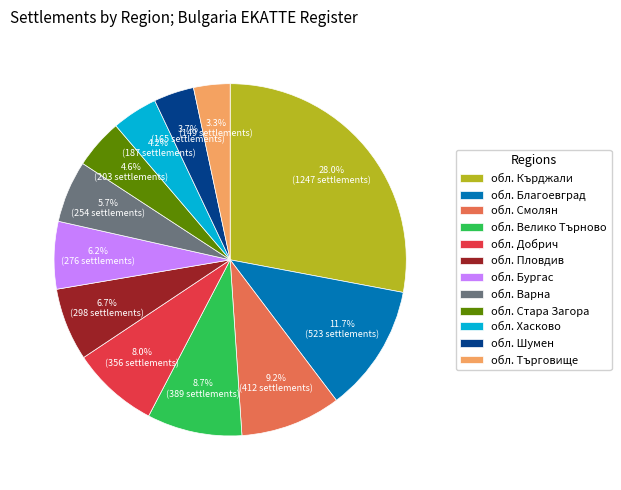

Which slice is the largest?

обл. Кърджали